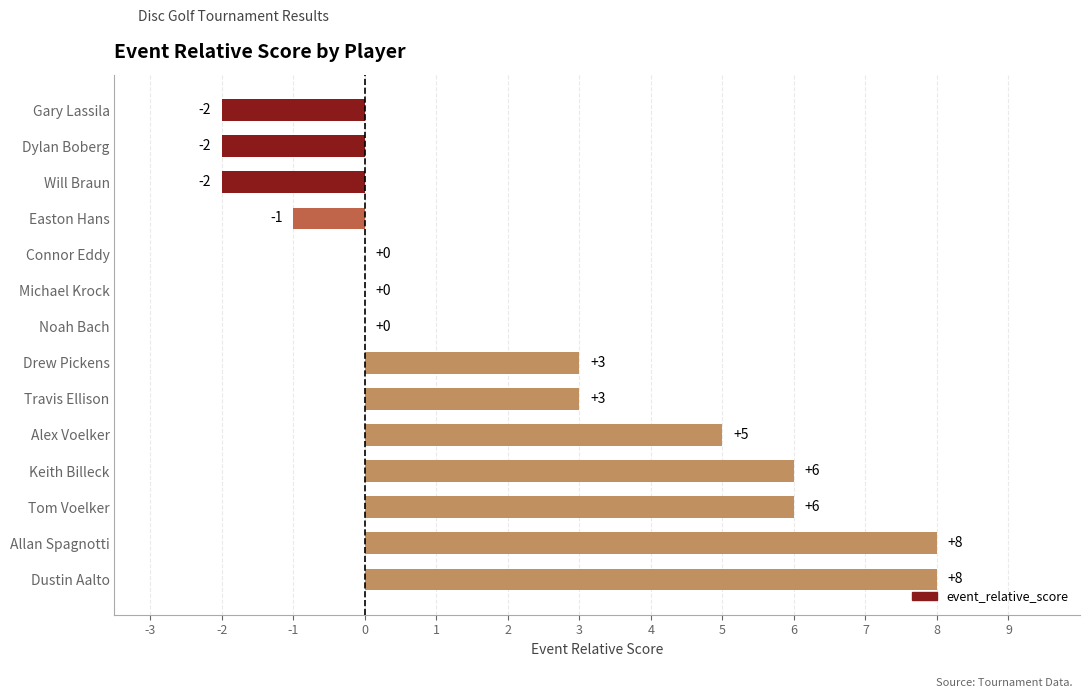

Is it true that the value at Easton Hans is -1?

True